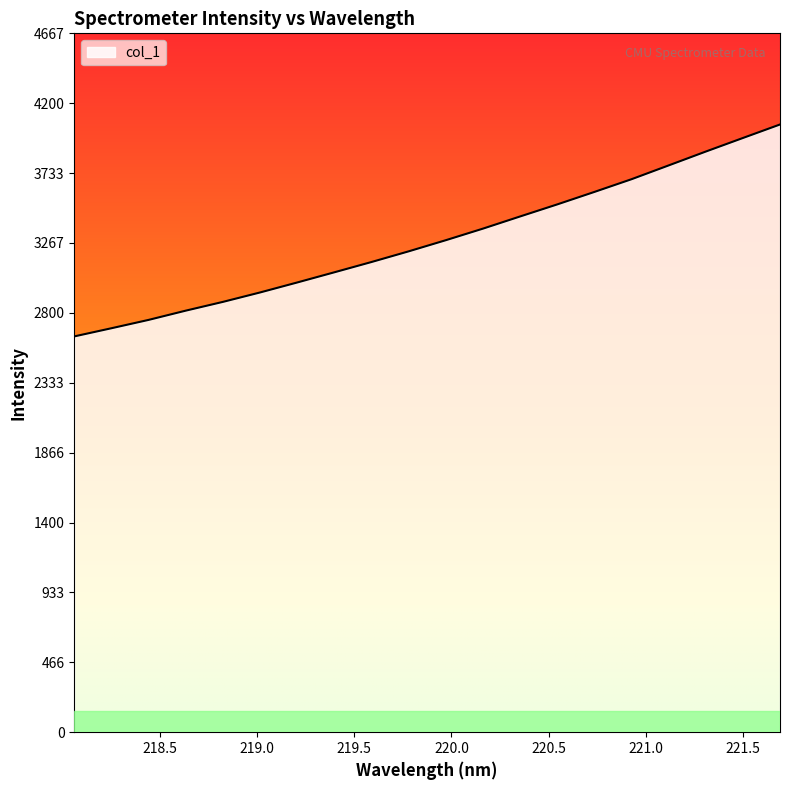

What is the difference between the maximum and minimum values?

1415.2